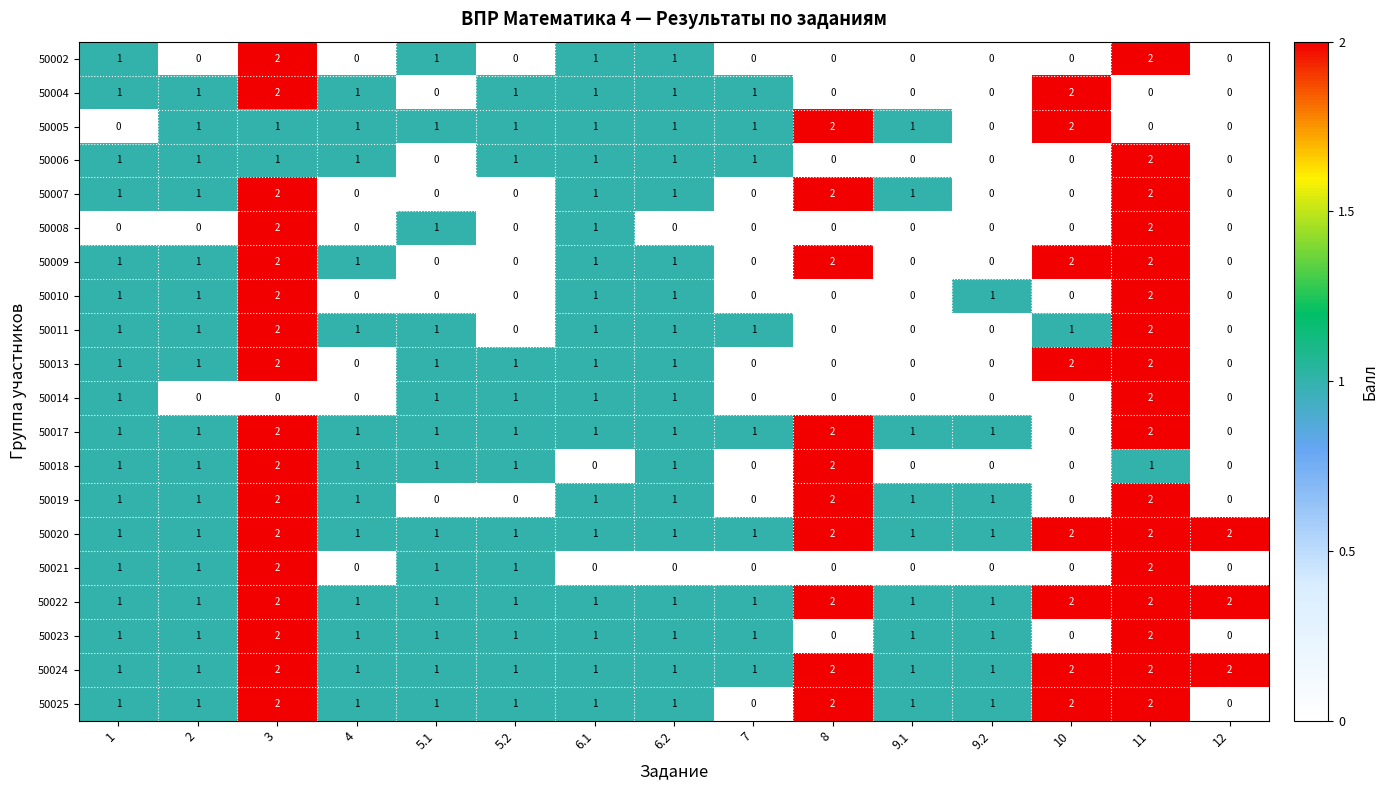

Is the value of 50006 at 8 greater than the value of 50009 at 3?

No